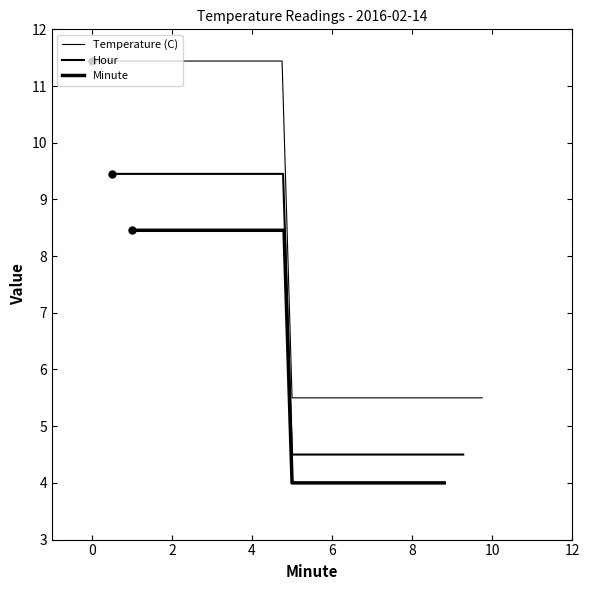

List the series in order of their overall mean, lowest first.

Minute, Hour, Temperature (C)